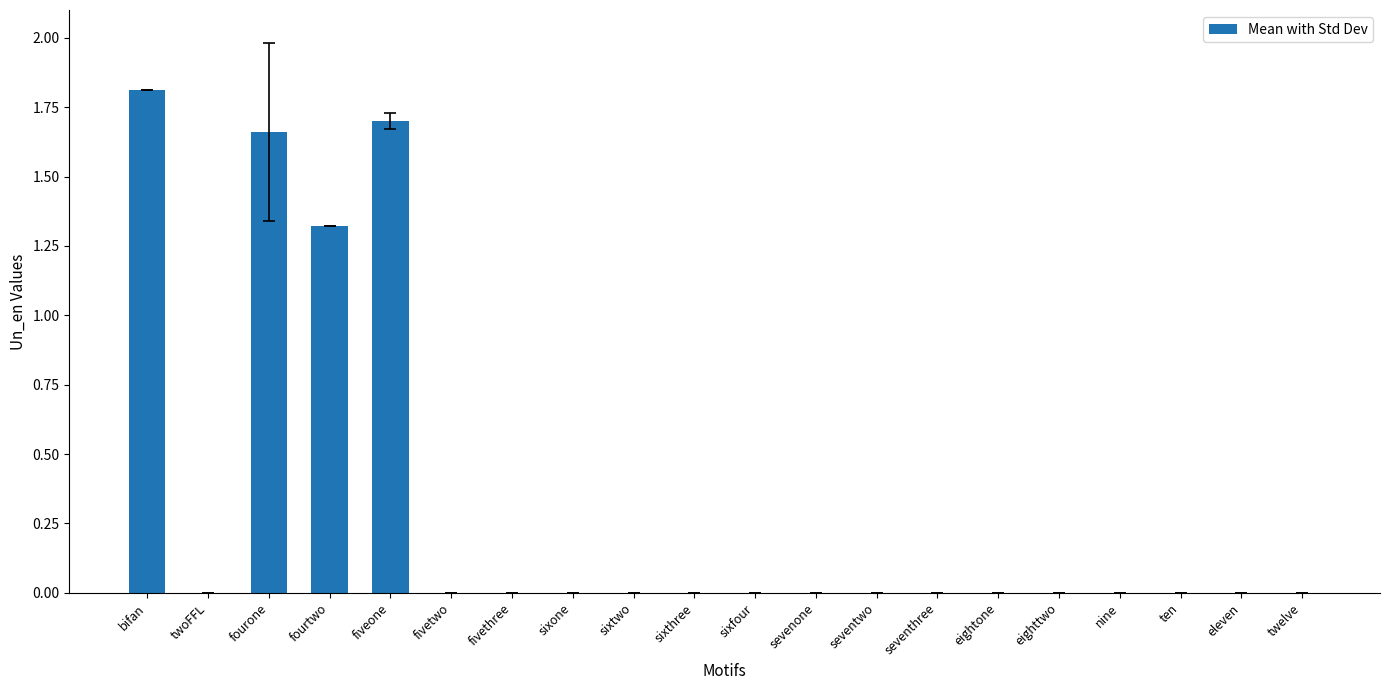

Is it true that the value at fiveone is 1.7?

True